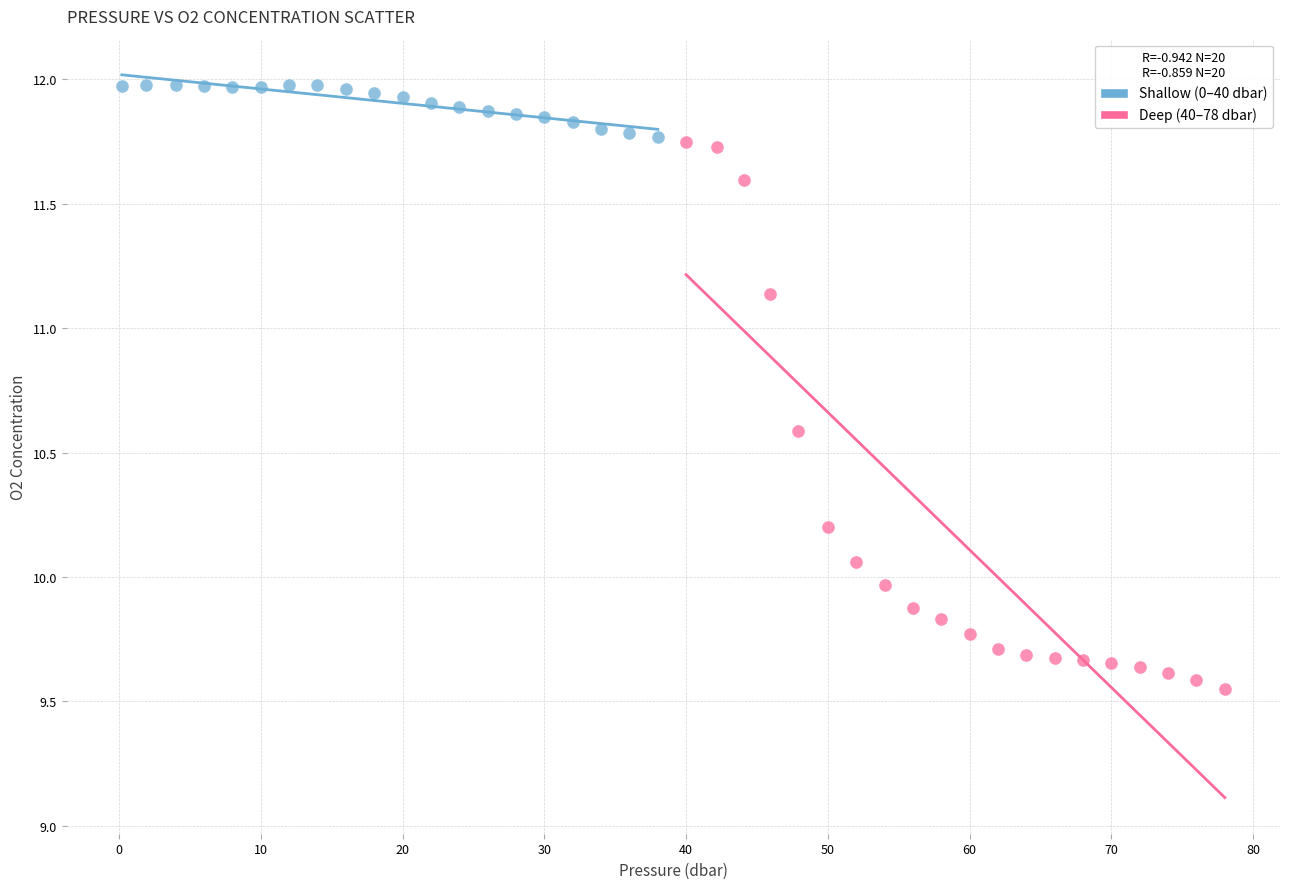

What are all the series names shown in the legend?

Shallow (0–40 dbar), Deep (40–78 dbar)